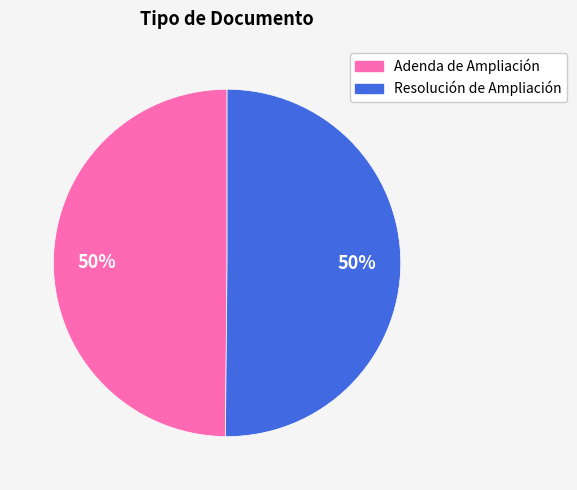

What is the ratio of the value at Resolución de Ampliación to the value at Adenda de Ampliación?

1.0